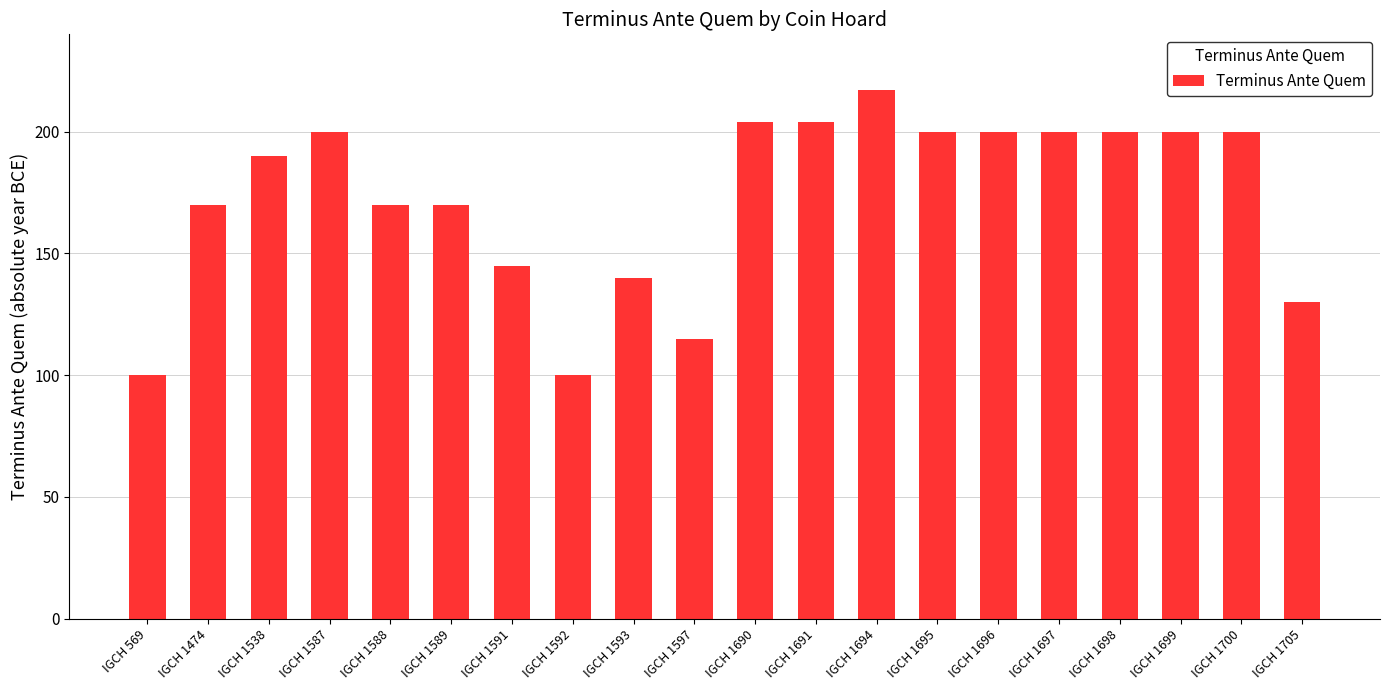

What is the sum of all values?

3455